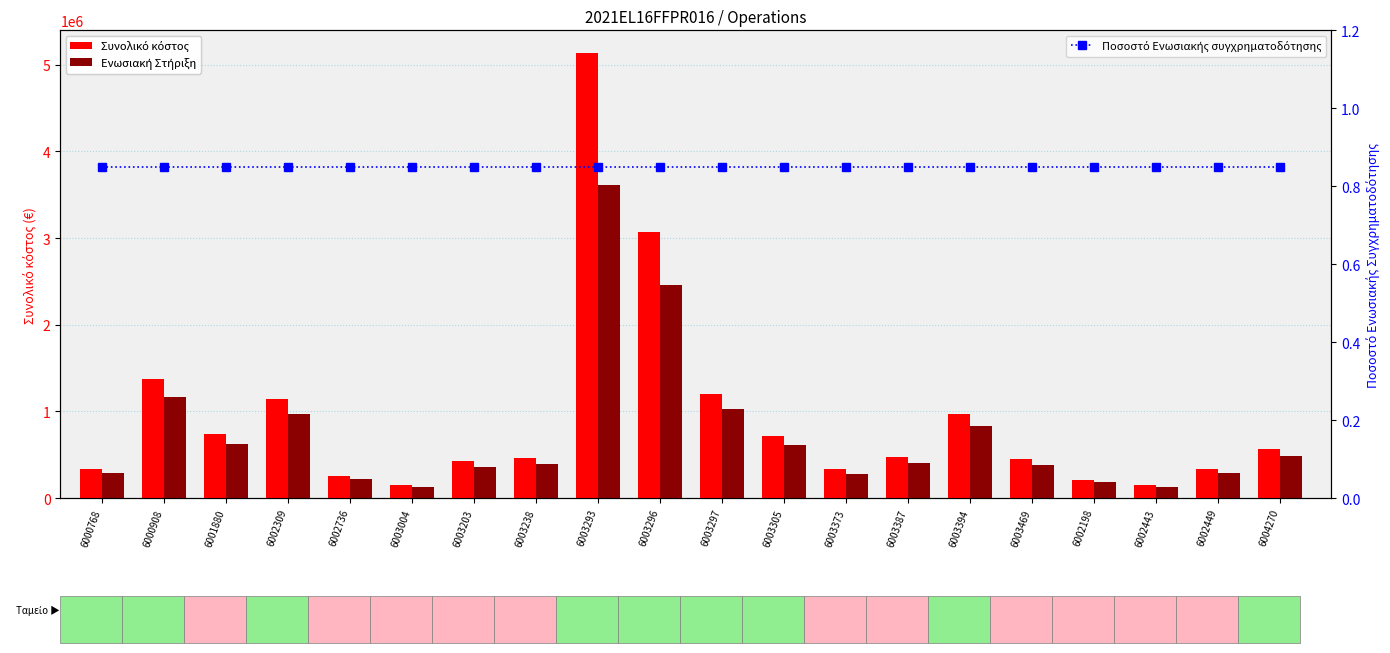

Where is Ποσοστό Ενωσιακής συγχρηματοδότησης nearest to the value 0?

6000768